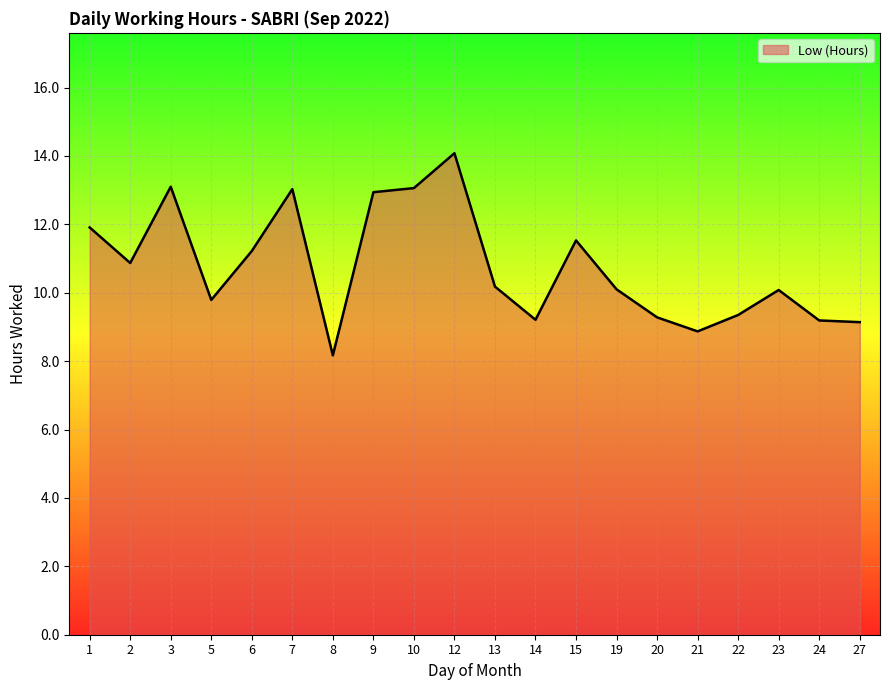

What is the change in value from 8 to 20?

+1.1